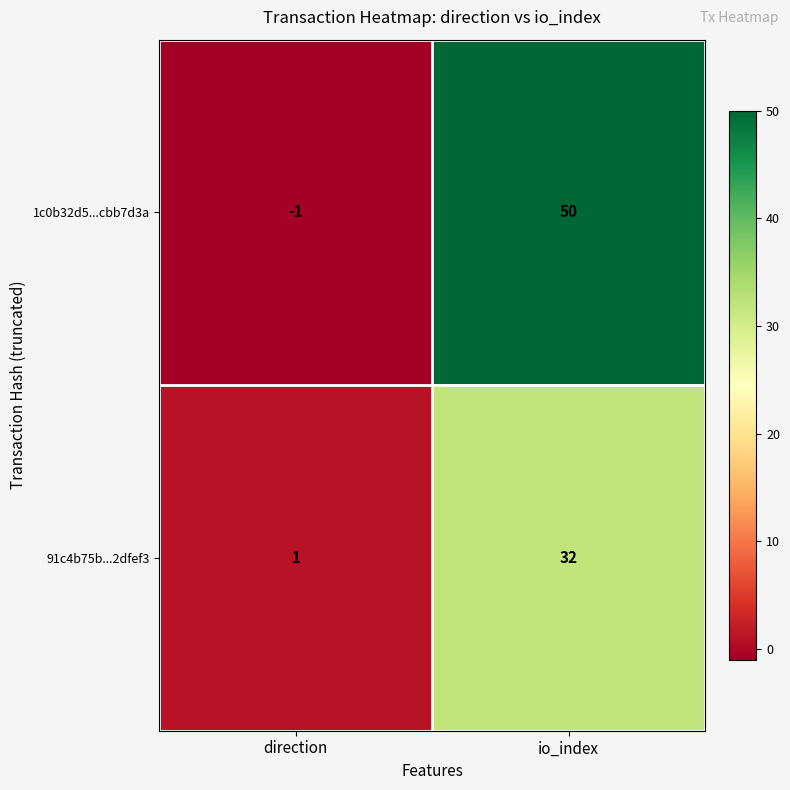

Between direction and io_index, which series saw the biggest shift?

1c0b32d5...cbb7d3a